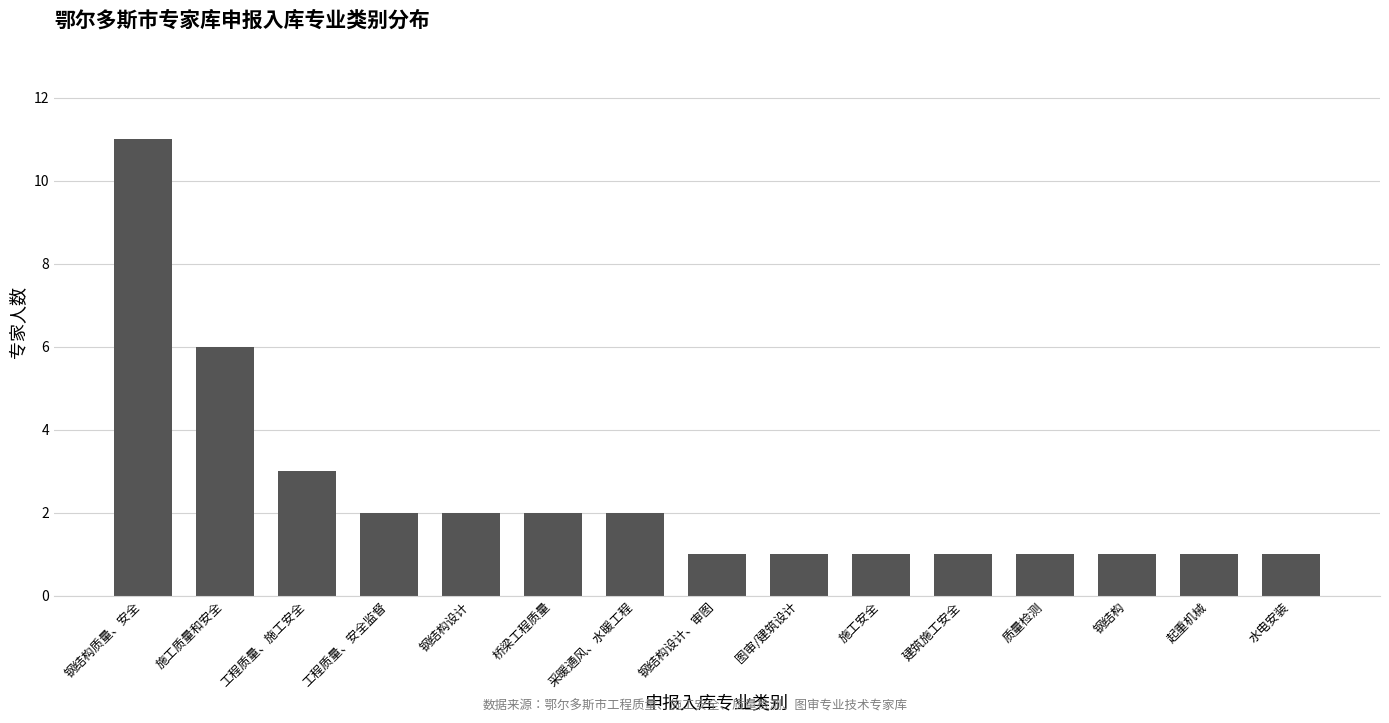

The chart shows a value of 0 at 质量检测. True or false?

False